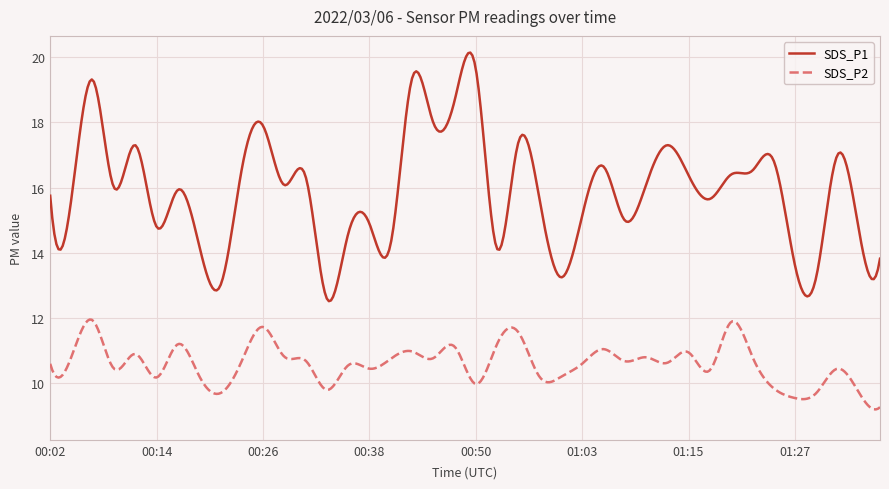

List the series in order of their peak value, highest first.

SDS_P1, SDS_P2